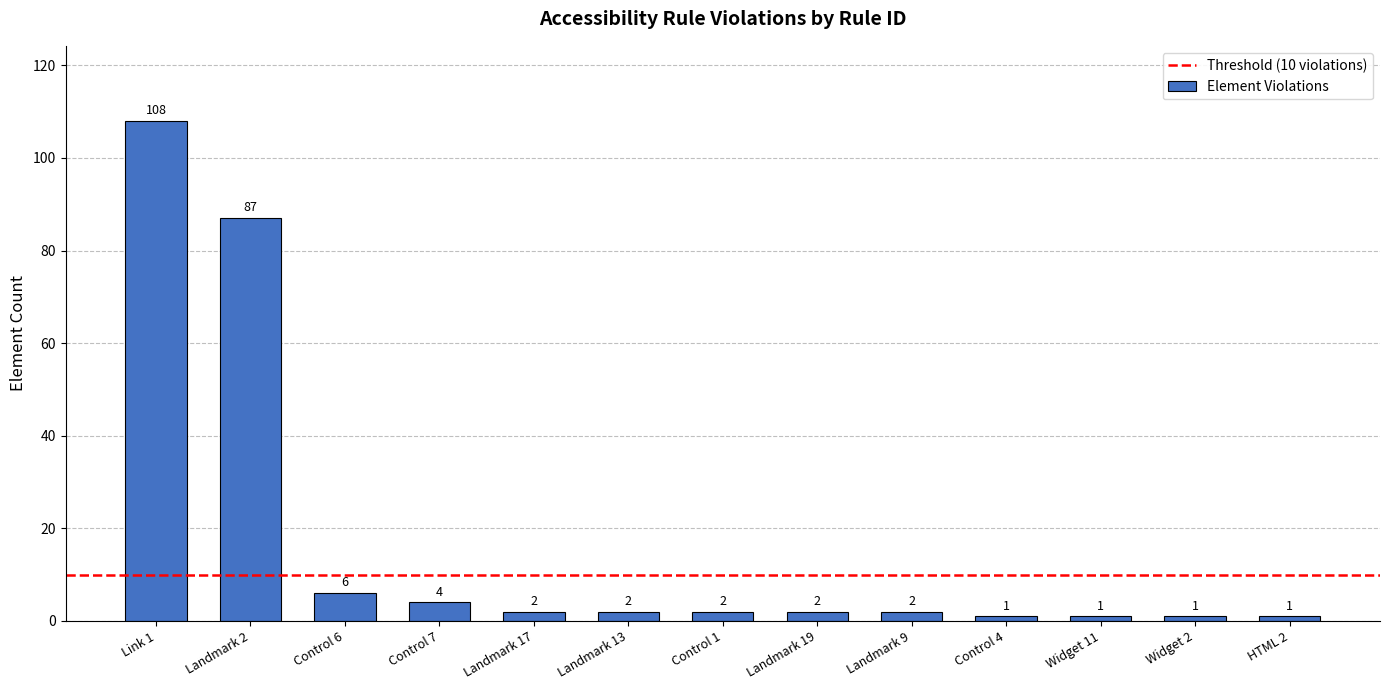

Reading left to right, extract all data points from this chart.

108	87	6	4	2	2	2	2	2	1	1	1	1